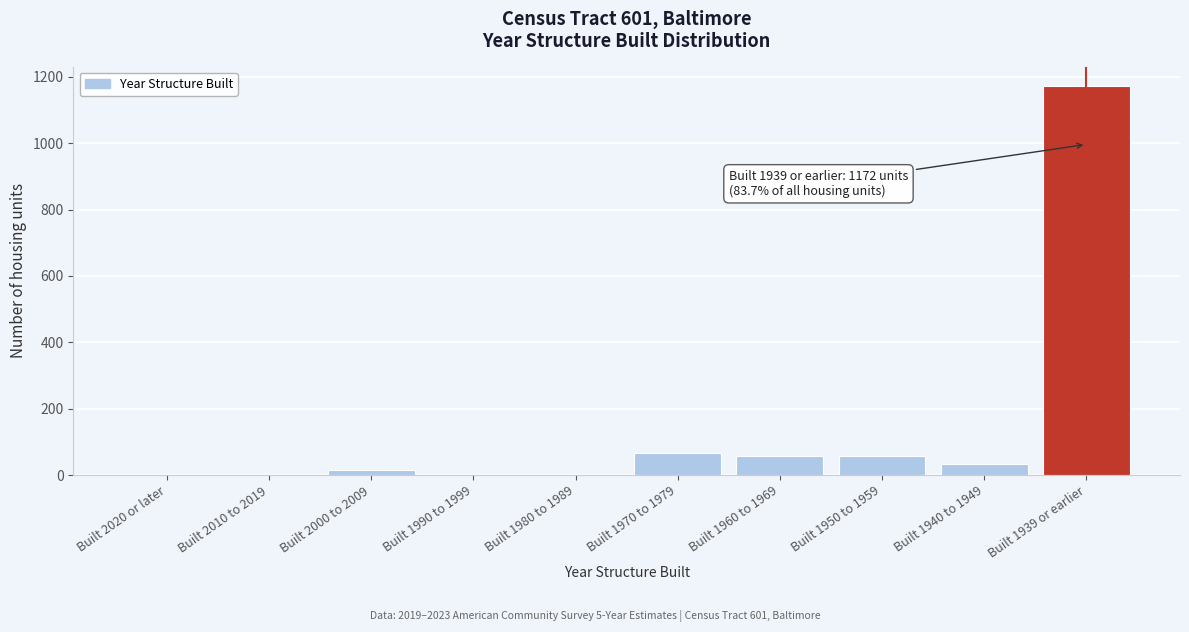

The value at Built 1939 or earlier is 1172. True or false?

True